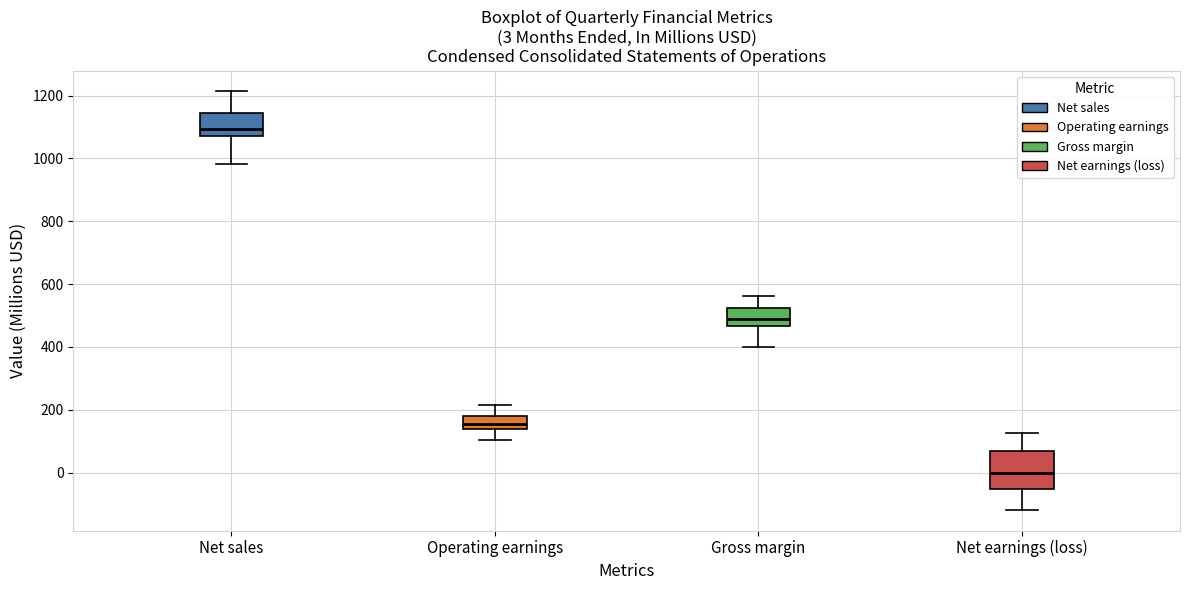

Which box has the lowest median line?

Net earnings (loss)